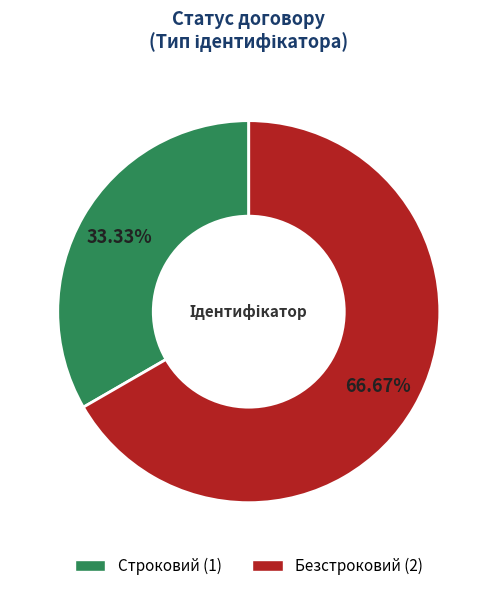

Is there a majority slice in this chart?

Yes